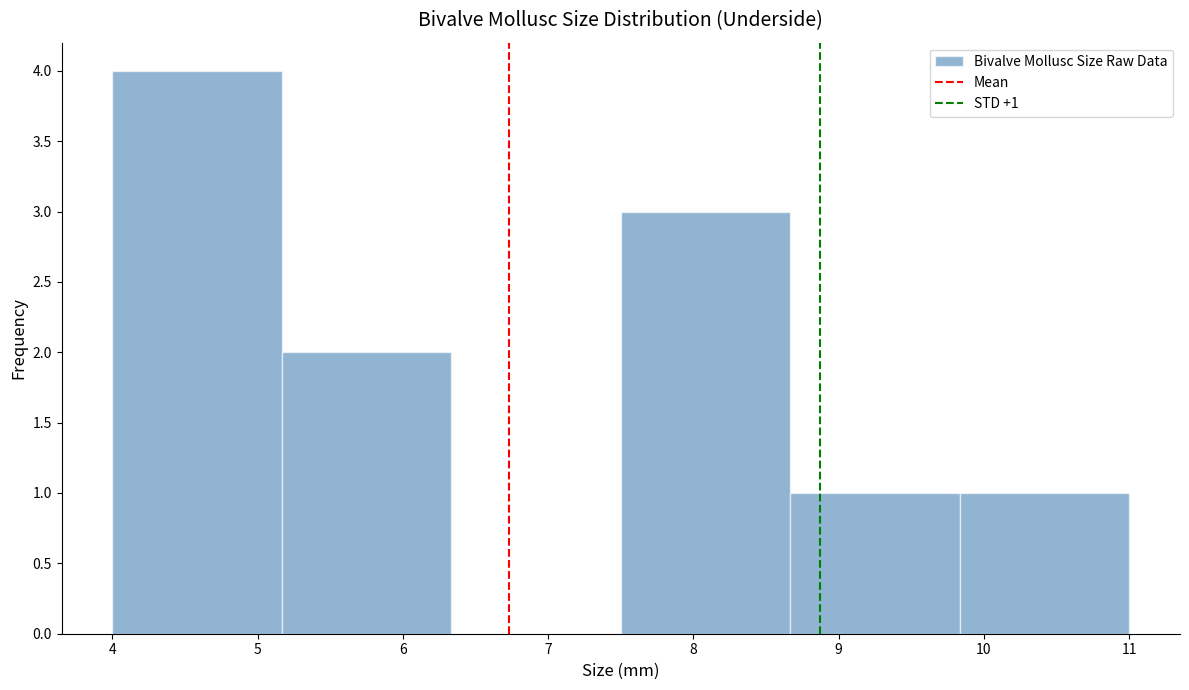

Over which range of the x-axis is the bar tallest?

4.0 to 5.2